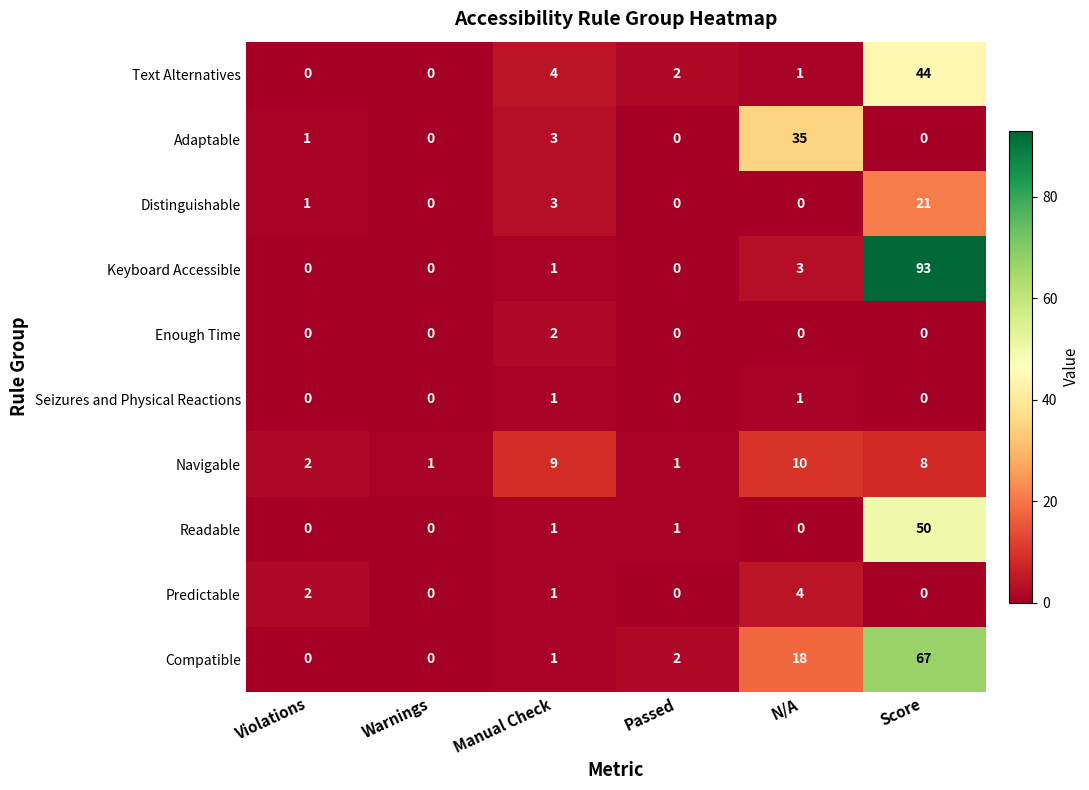

What is the sum of all Text Alternatives values?

51